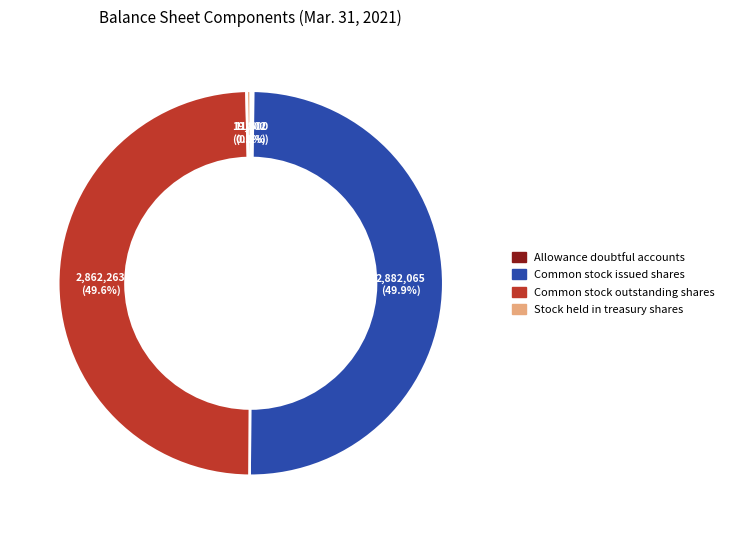

Does Stock held in treasury shares account for over 50% of the chart?

No